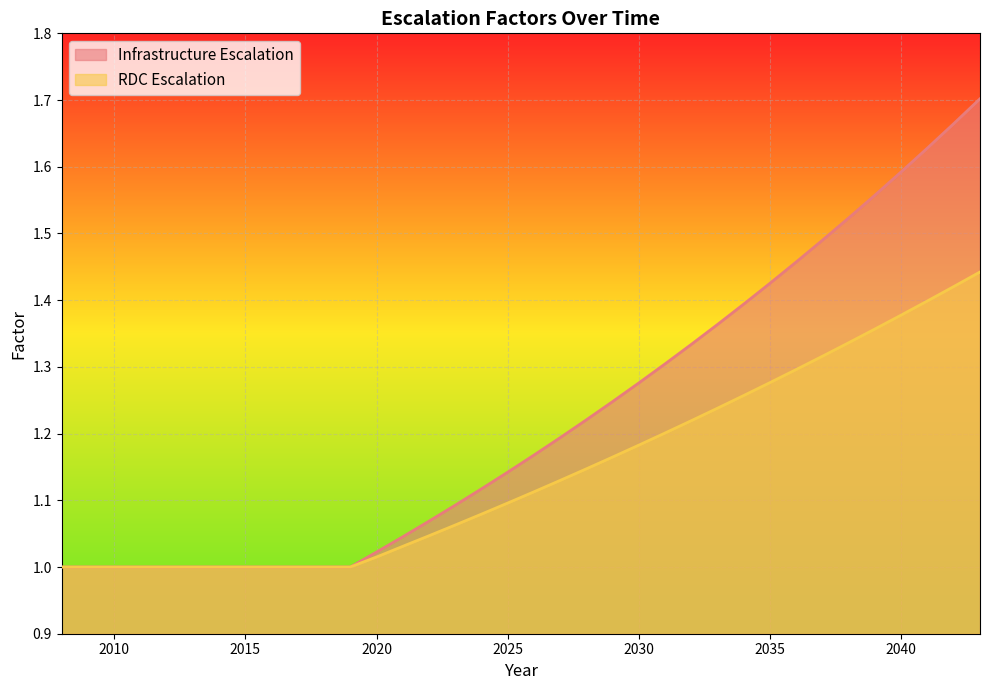

What is the sum of all Infrastructure Escalation values?

44.0